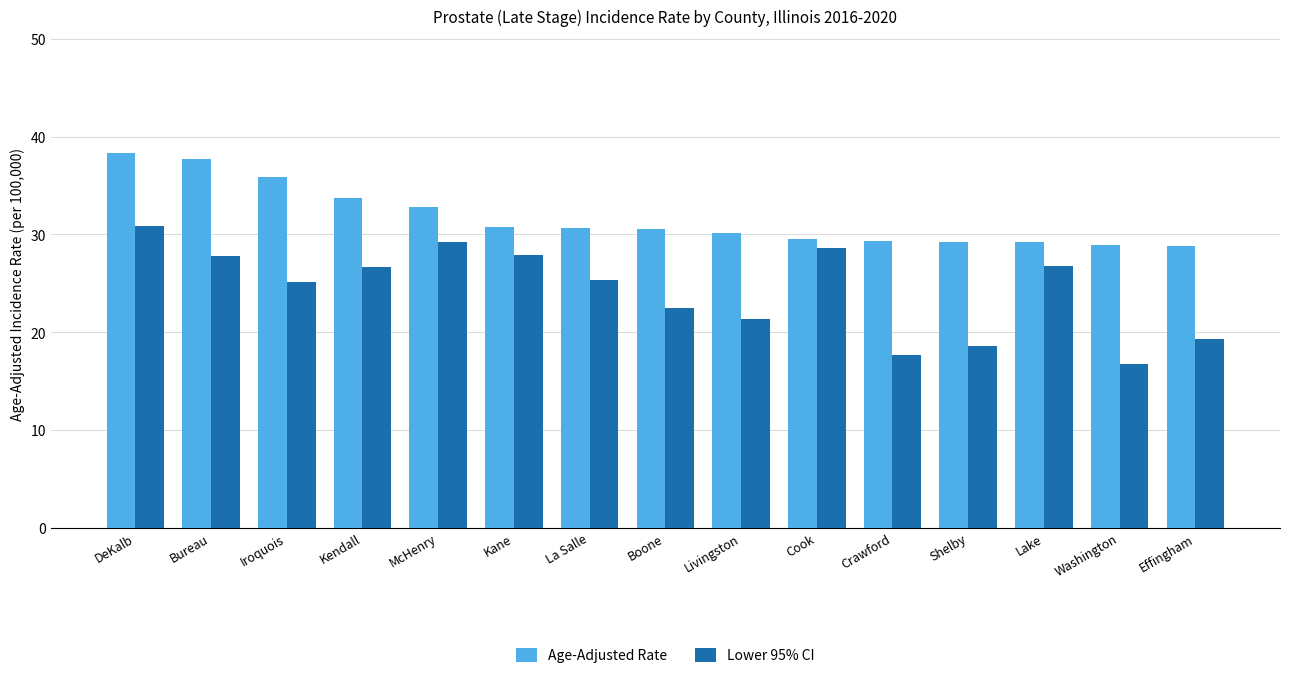

The value of Age-Adjusted Rate at Boone is 30.6. True or false?

True